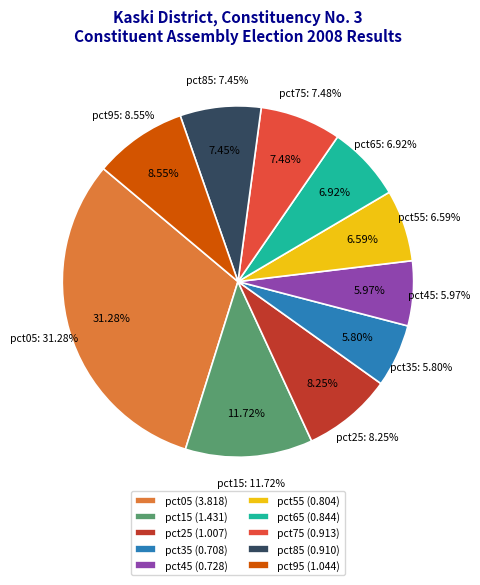

To the nearest percent, what is the average slice percentage?

10%